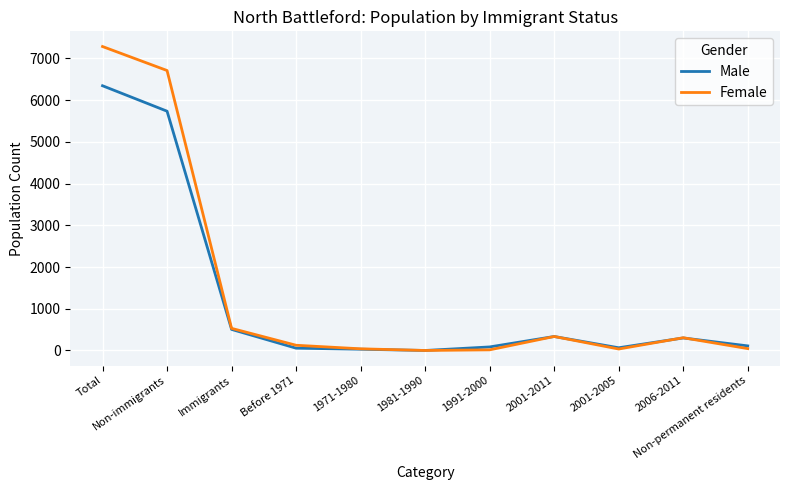

What are all the series names shown in the legend?

Male, Female